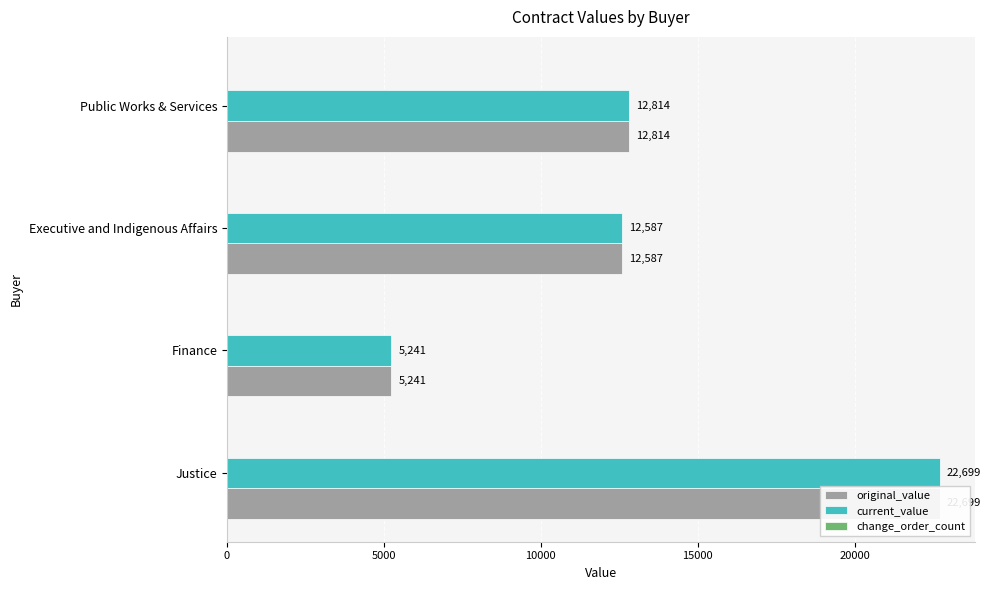

The value of change_order_count at 10000 is 0.2. True or false?

True